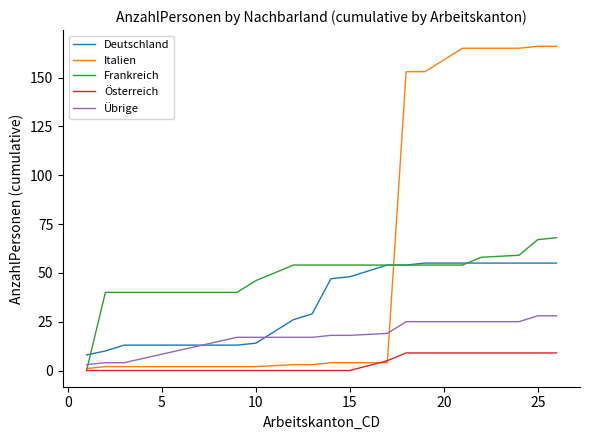

At how many categories does at least one series exceed 10?

16